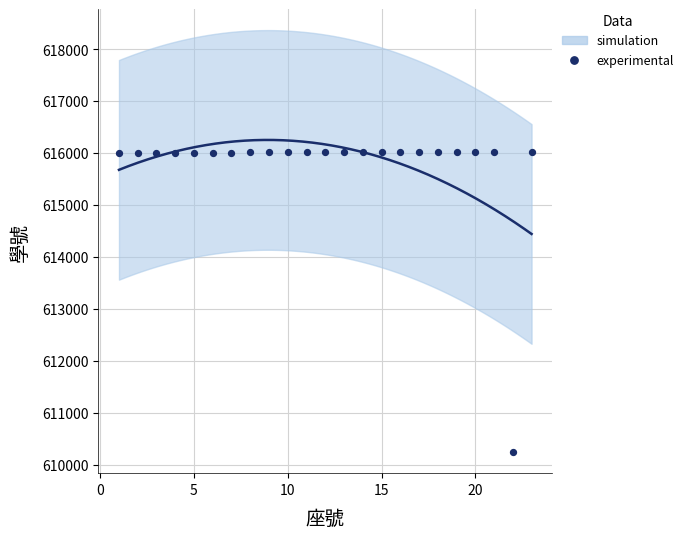

What is the range of Y values (max minus min)?

5783